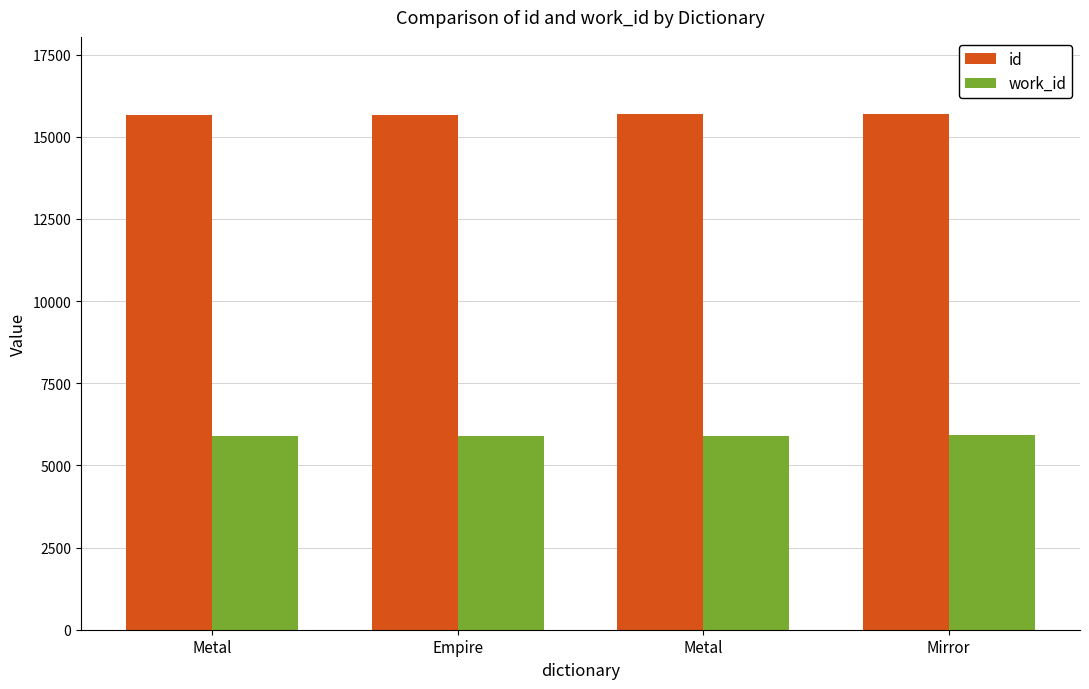

How many bars are there in total?

8